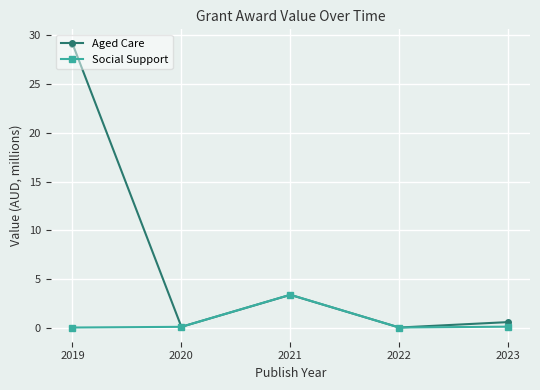

How many interior local peaks does the Aged Care series have?

1